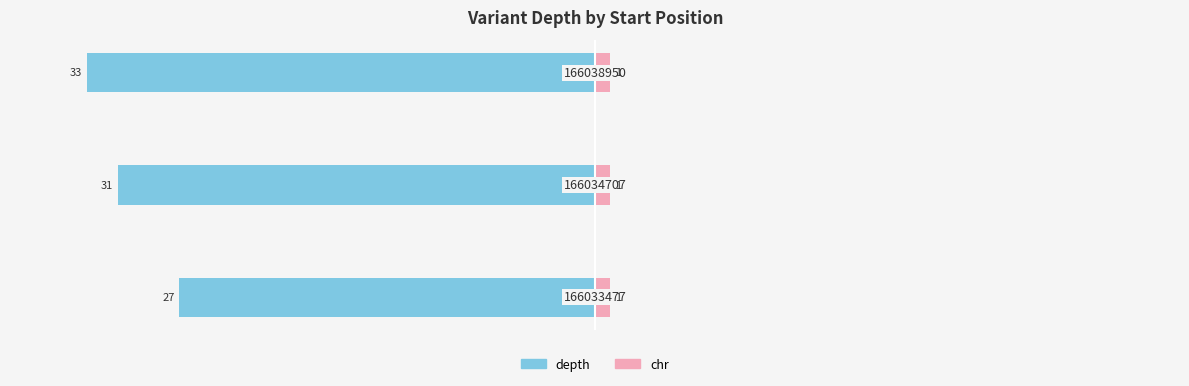

Are the bars grouped side by side (vs. stacked)?

Yes